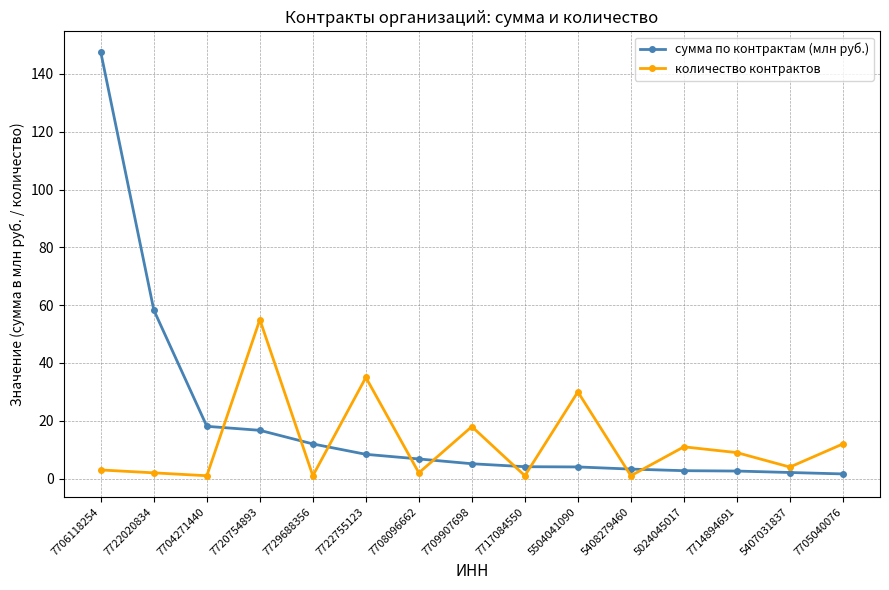

What is the sum of all сумма по контрактам (млн руб.) values?

293.5